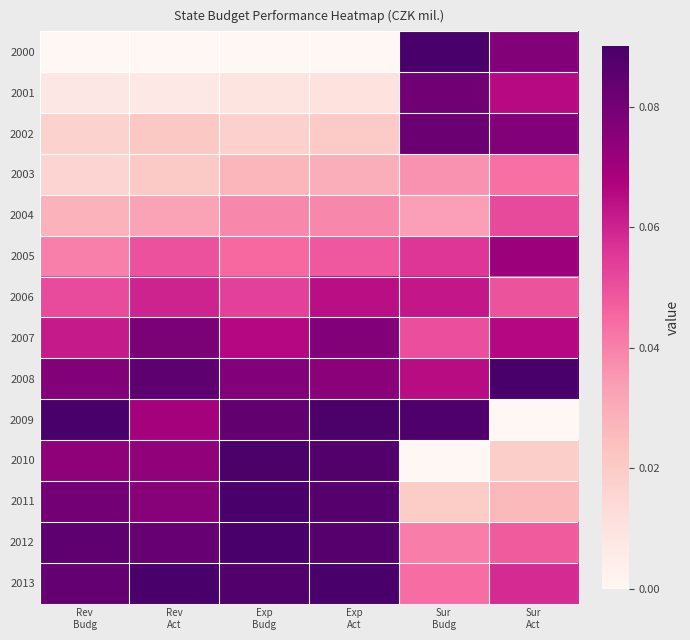

Reading left to right, what are all the values shown in this chart?

2000: Rev
Budg=0.0	Rev
Act=0.0	Exp
Budg=0.0	Exp
Act=0.0	Sur
Budg=0.1	Sur
Act=0.1
2001: Rev
Budg=0.0	Rev
Act=0.0	Exp
Budg=0.0	Exp
Act=0.0	Sur
Budg=0.1	Sur
Act=0.1
2002: Rev
Budg=0.0	Rev
Act=0.0	Exp
Budg=0.0	Exp
Act=0.0	Sur
Budg=0.1	Sur
Act=0.1
2003: Rev
Budg=0.0	Rev
Act=0.0	Exp
Budg=0.0	Exp
Act=0.0	Sur
Budg=0.0	Sur
Act=0.0
2004: Rev
Budg=0.0	Rev
Act=0.0	Exp
Budg=0.0	Exp
Act=0.0	Sur
Budg=0.0	Sur
Act=0.1
2005: Rev
Budg=0.0	Rev
Act=0.0	Exp
Budg=0.0	Exp
Act=0.0	Sur
Budg=0.1	Sur
Act=0.1
2006: Rev
Budg=0.1	Rev
Act=0.1	Exp
Budg=0.1	Exp
Act=0.1	Sur
Budg=0.1	Sur
Act=0.0
2007: Rev
Budg=0.1	Rev
Act=0.1	Exp
Budg=0.1	Exp
Act=0.1	Sur
Budg=0.1	Sur
Act=0.1
2008: Rev
Budg=0.1	Rev
Act=0.1	Exp
Budg=0.1	Exp
Act=0.1	Sur
Budg=0.1	Sur
Act=0.1
2009: Rev
Budg=0.1	Rev
Act=0.1	Exp
Budg=0.1	Exp
Act=0.1	Sur
Budg=0.1	Sur
Act=0.0
2010: Rev
Budg=0.1	Rev
Act=0.1	Exp
Budg=0.1	Exp
Act=0.1	Sur
Budg=0.0	Sur
Act=0.0
2011: Rev
Budg=0.1	Rev
Act=0.1	Exp
Budg=0.1	Exp
Act=0.1	Sur
Budg=0.0	Sur
Act=0.0
2012: Rev
Budg=0.1	Rev
Act=0.1	Exp
Budg=0.1	Exp
Act=0.1	Sur
Budg=0.0	Sur
Act=0.0
2013: Rev
Budg=0.1	Rev
Act=0.1	Exp
Budg=0.1	Exp
Act=0.1	Sur
Budg=0.0	Sur
Act=0.1